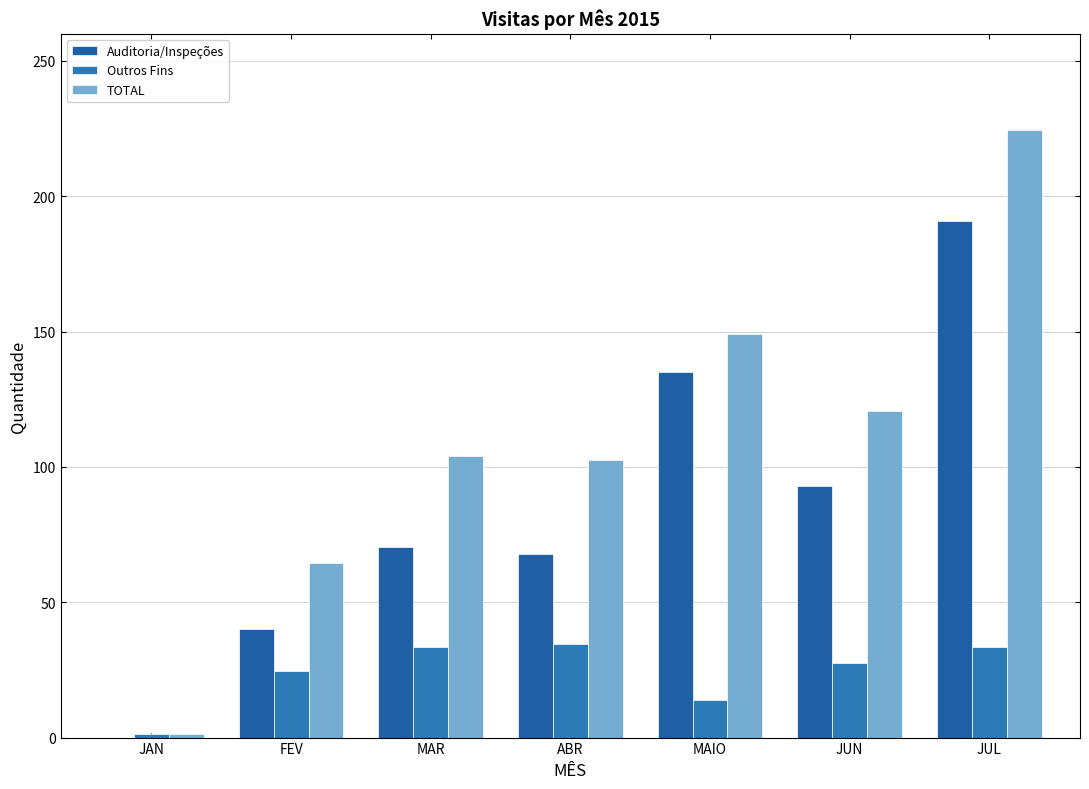

Count the number of data series in this chart.

3